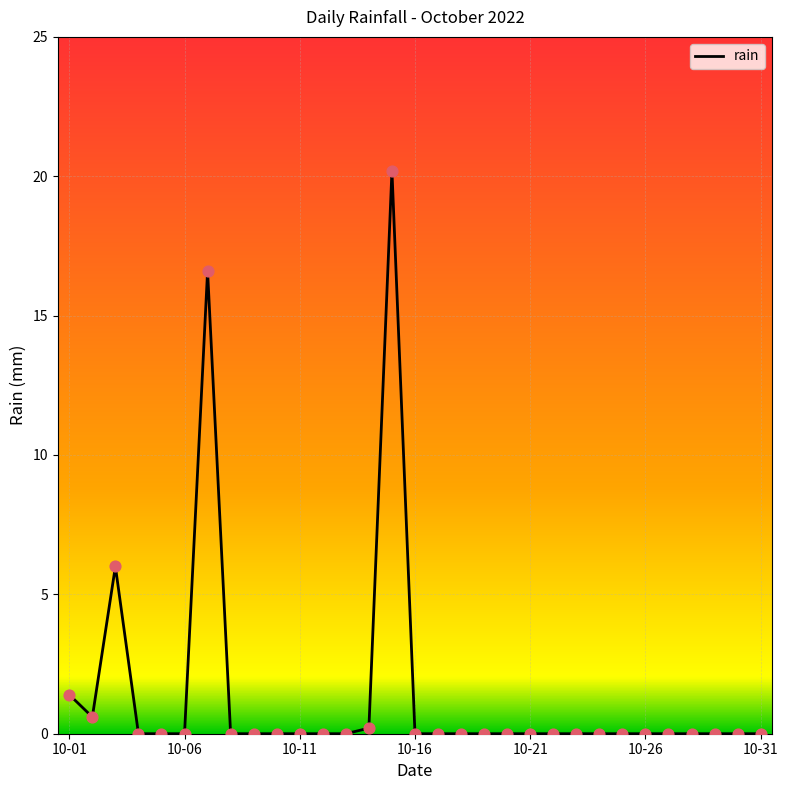

What is the difference between the maximum and minimum values?

20.2